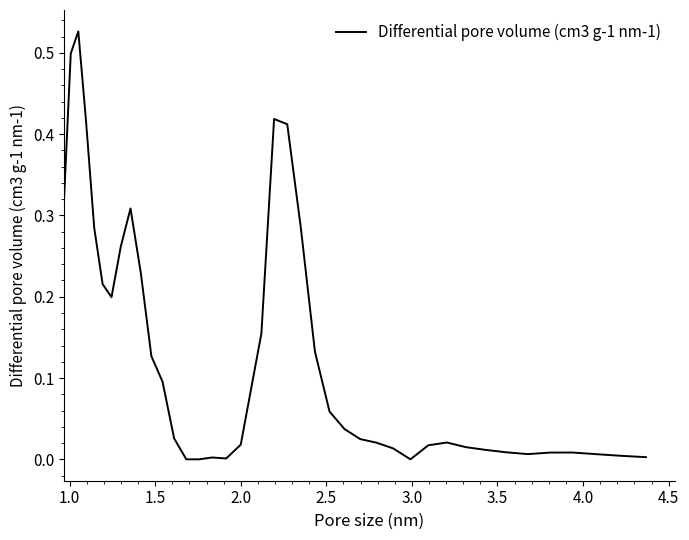

Does the chart have visible grid lines?

No